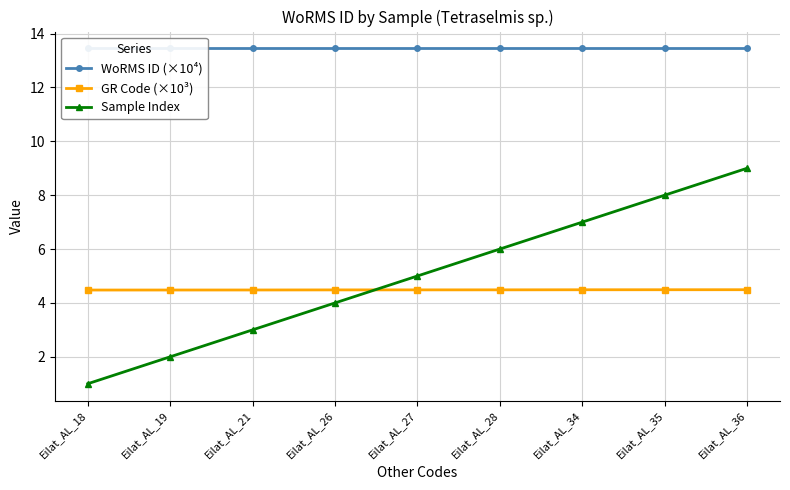

True or false: GR Code (×10³) and WoRMS ID (×10⁴) intersect in this chart.

False